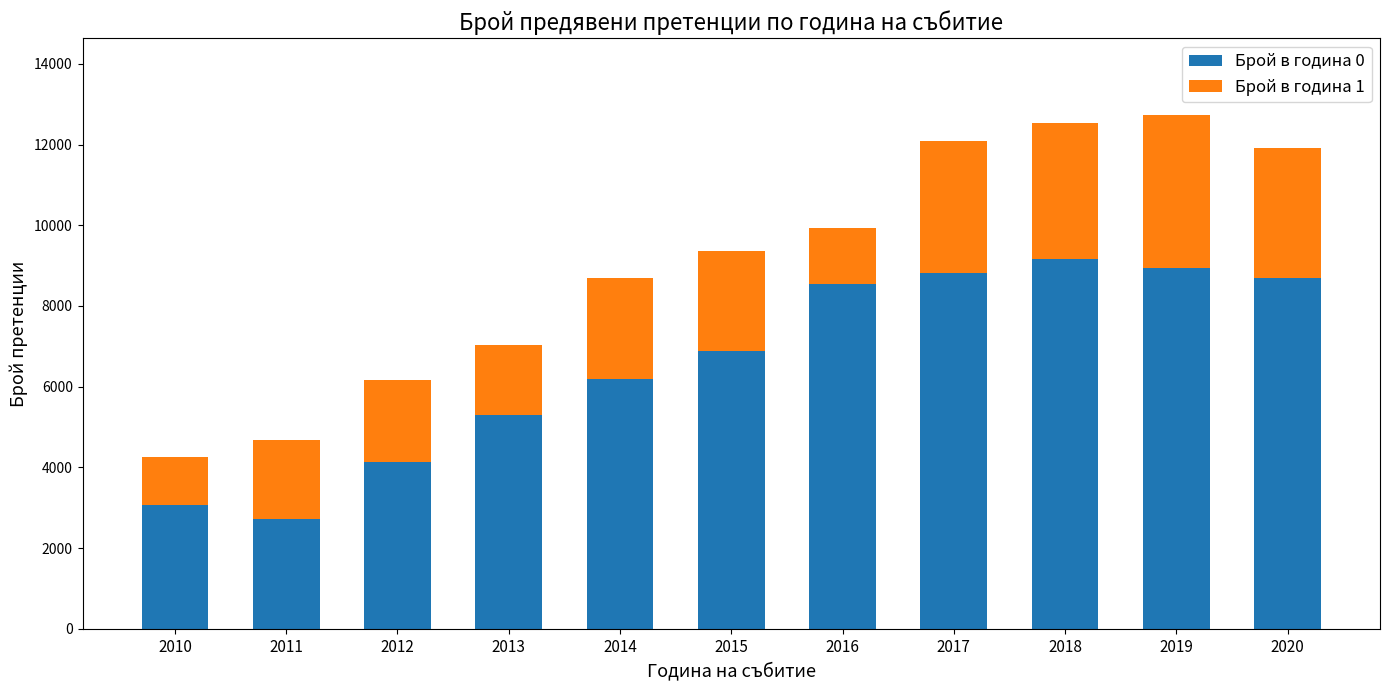

Reading left to right, transcribe the values for Брой в година 0.

3063.2	2721.4	4125.7	5301.3	6193.4	6891.9	8533.3	8818.0	9152.2	8937.7	8688.0